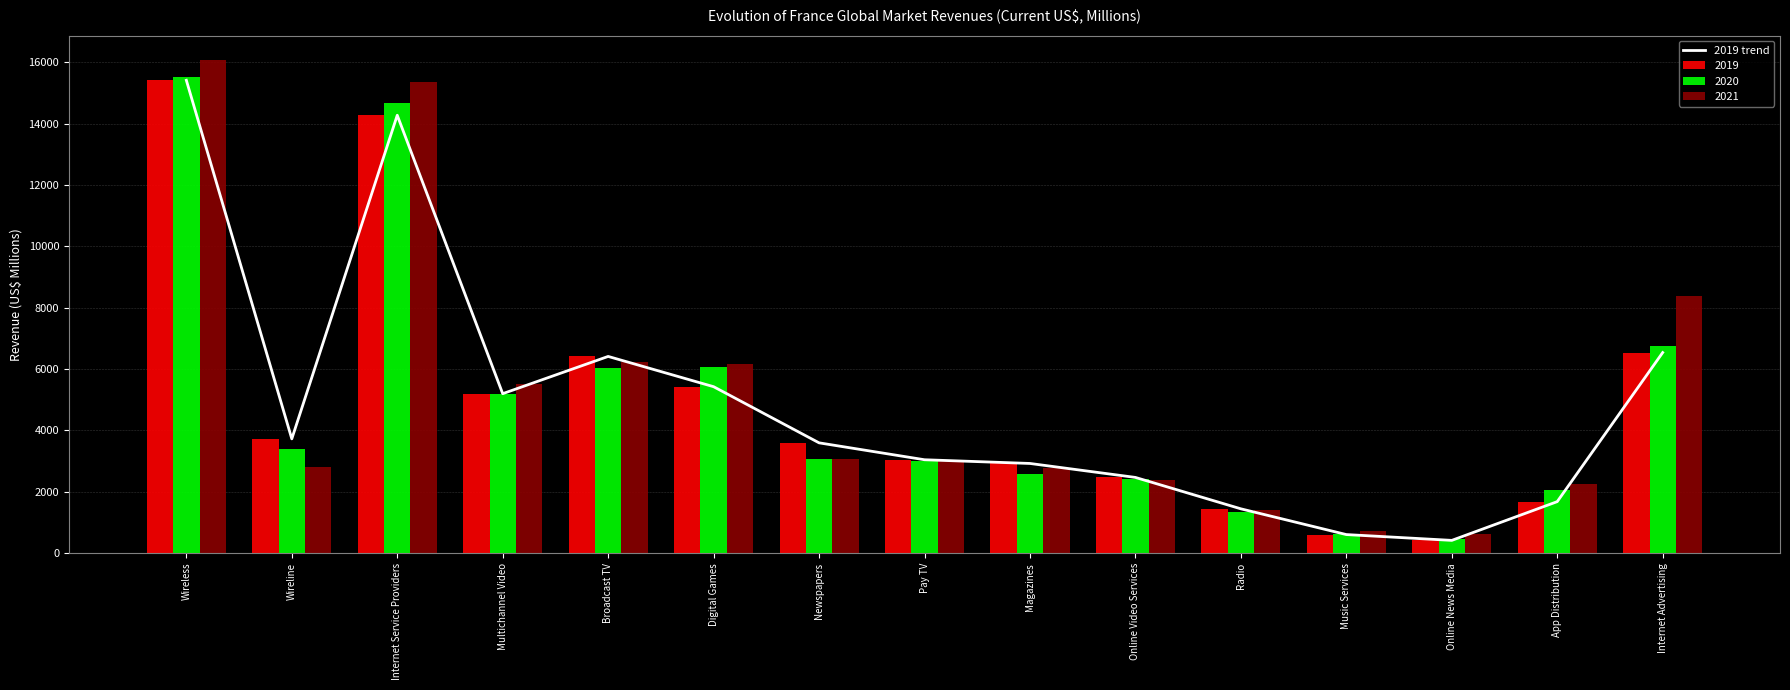

List the labels in order of value, largest first.

Wireless, Internet Service Providers, Internet Advertising, Broadcast TV, Digital Games, Multichannel Video, Wireline, Newspapers, Pay TV, Magazines, Online Video Services, App Distribution, Radio, Music Services, Online News Media